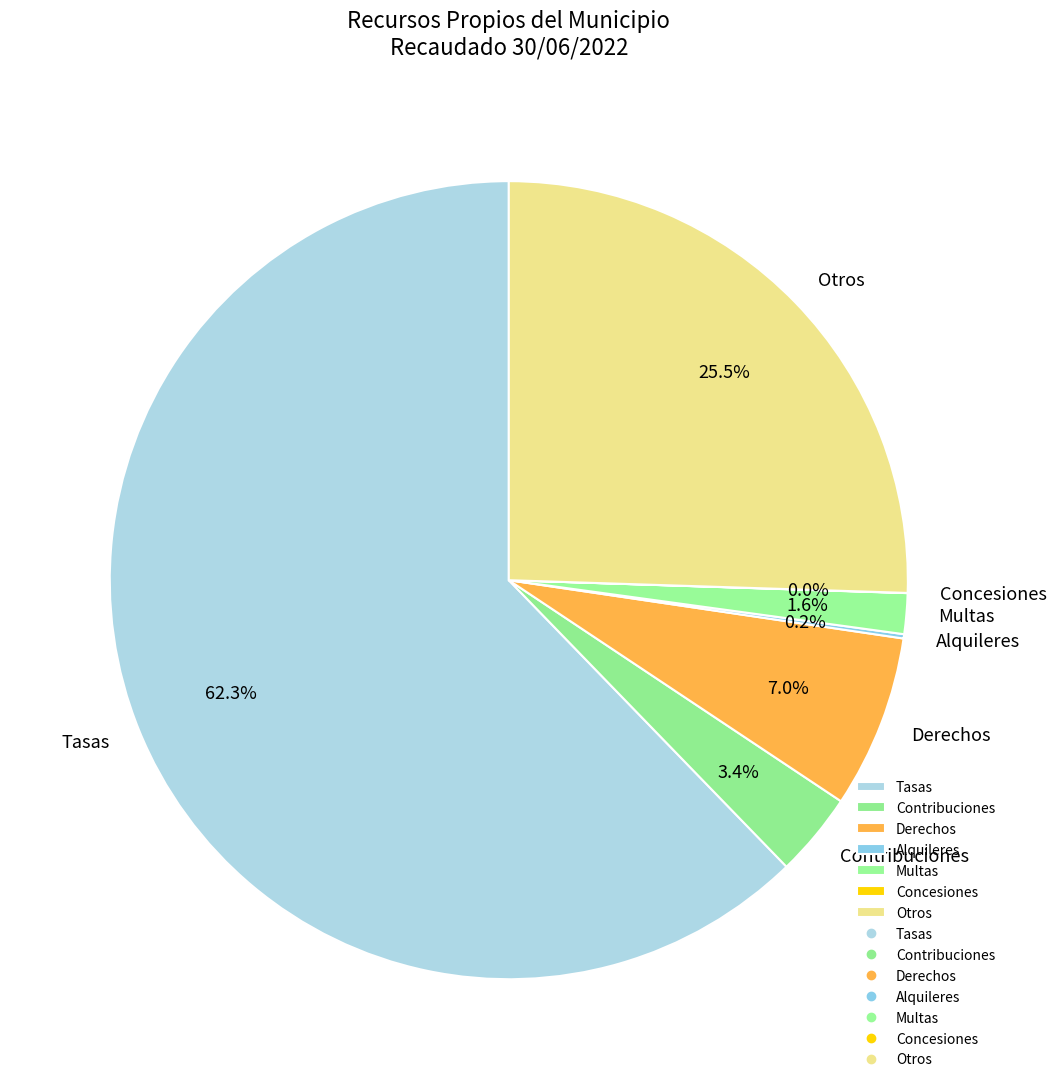

To the nearest percent, what percentage of the pie is Derechos?

7%